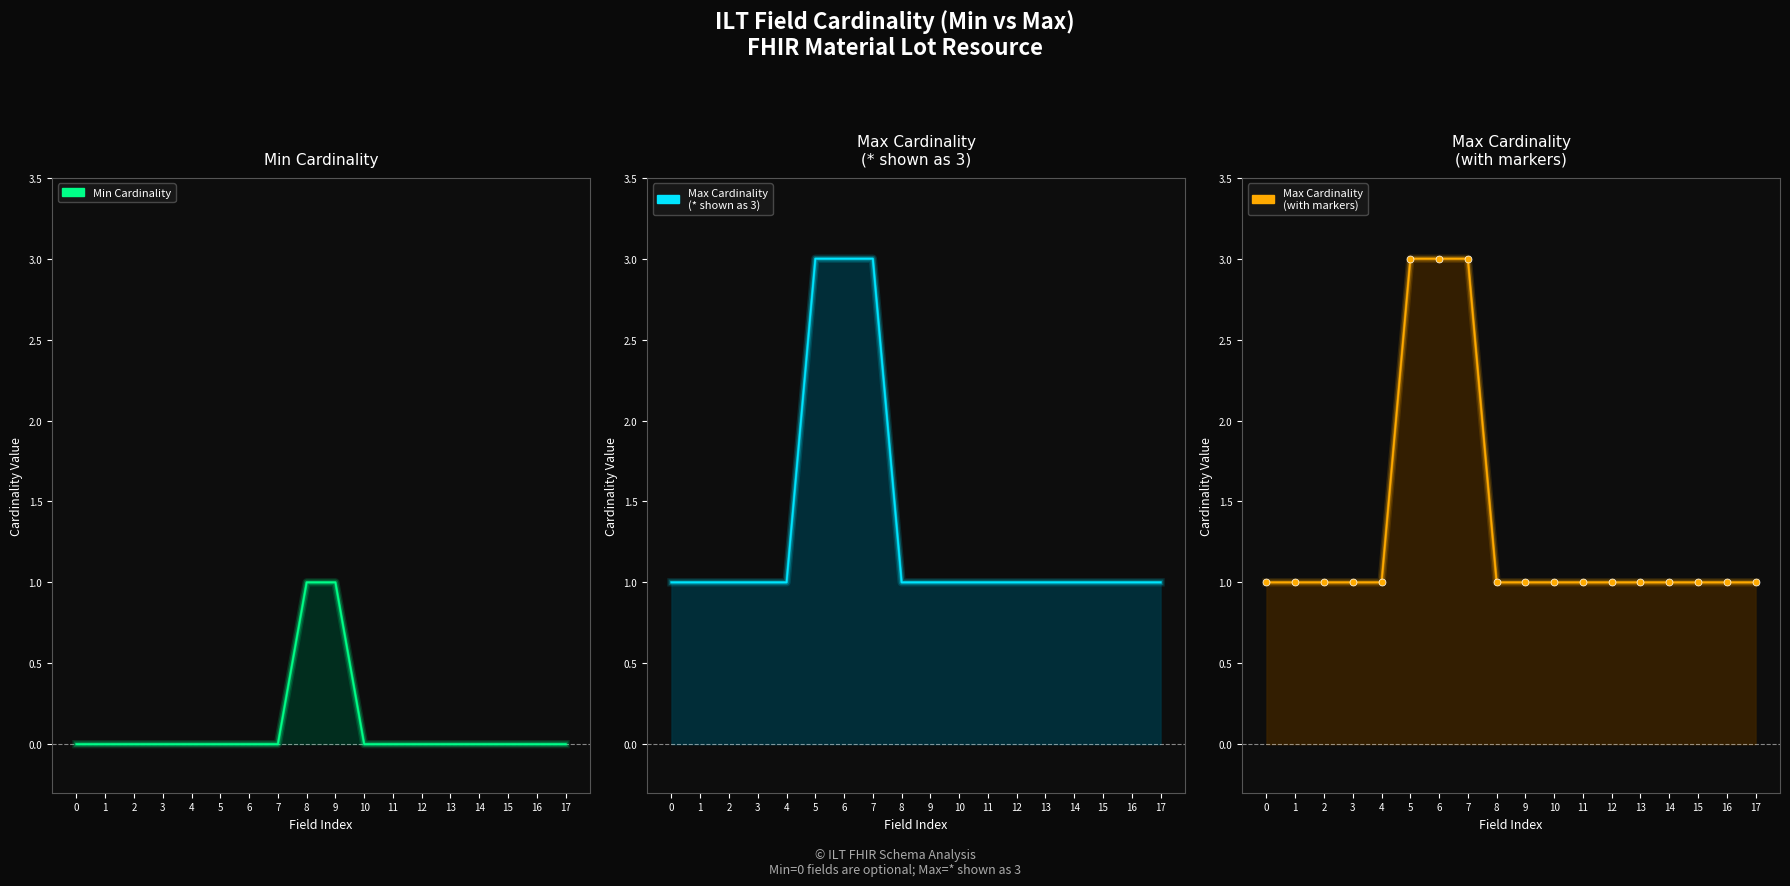

Count the values in the range 1 to 2.

15